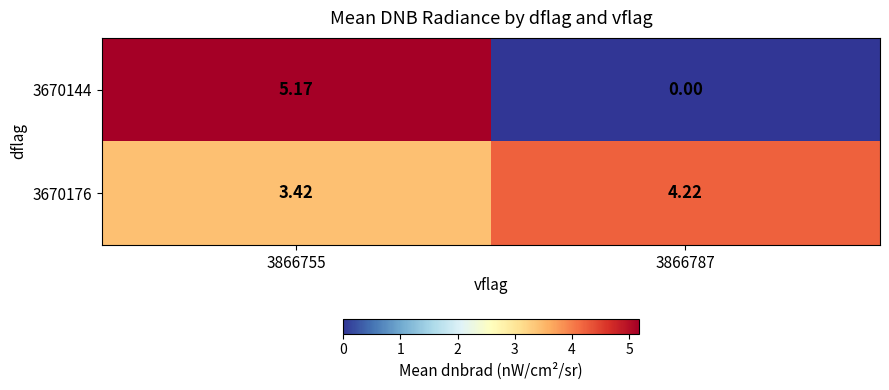

Between 3866755 and 3866787, which series saw the biggest shift?

3670144